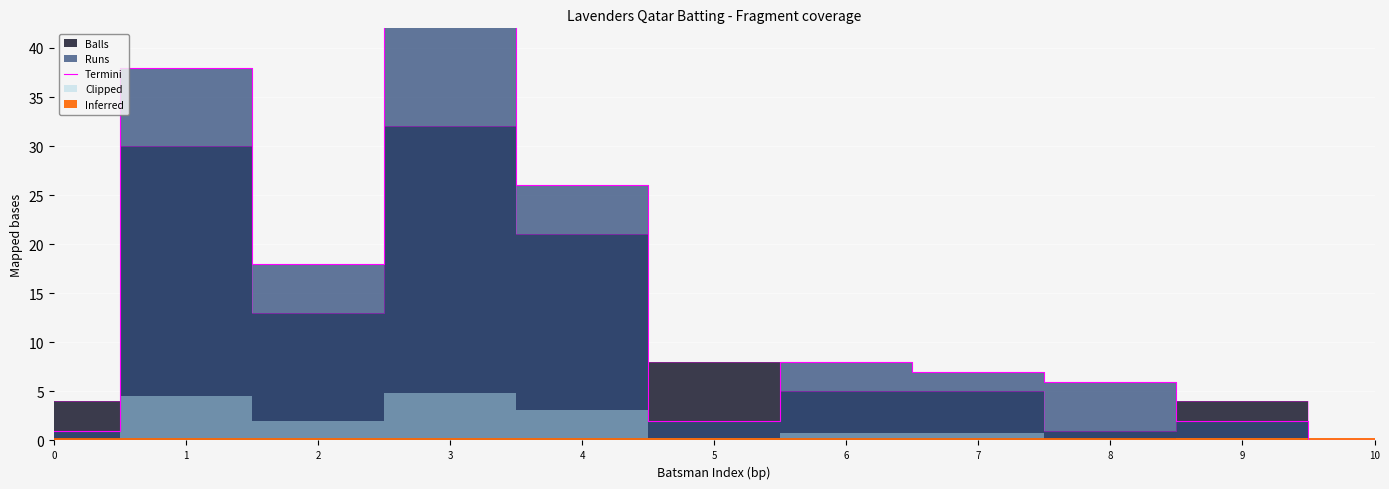

What is the sum of all values?

161